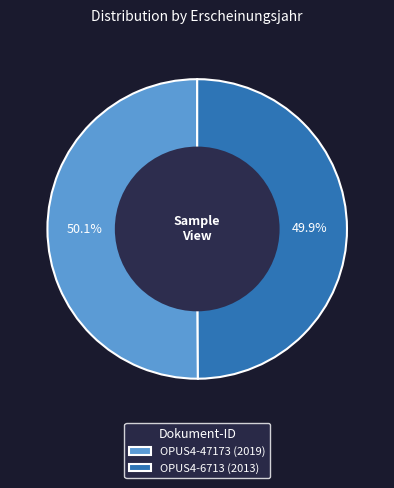

Approximately how many times larger is the value at OPUS4-6713 (2013) compared to OPUS4-47173 (2019)?

1.0